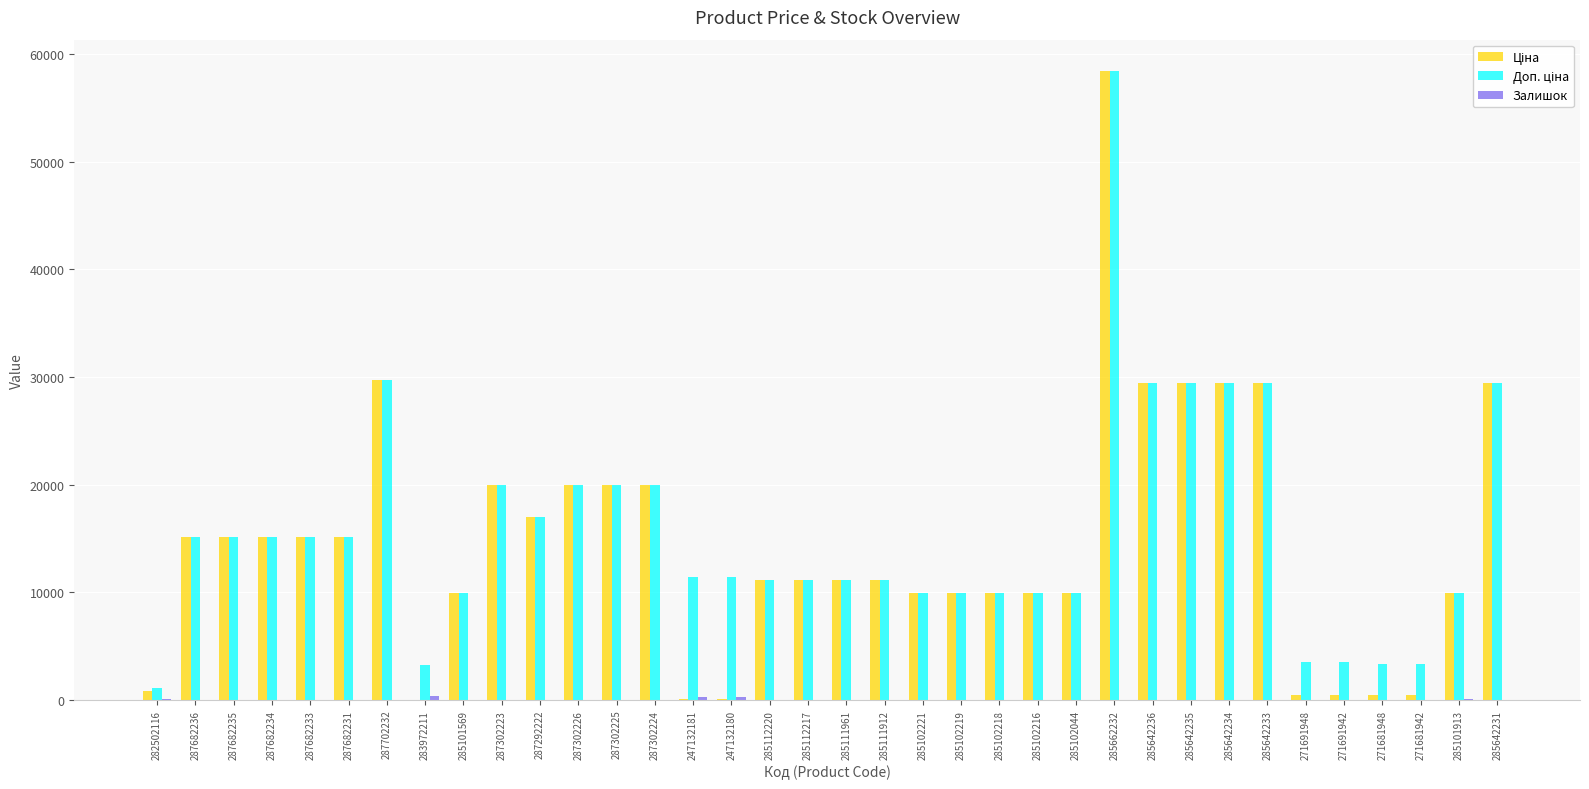

What is the total value across all series at 287682231?

30240.0